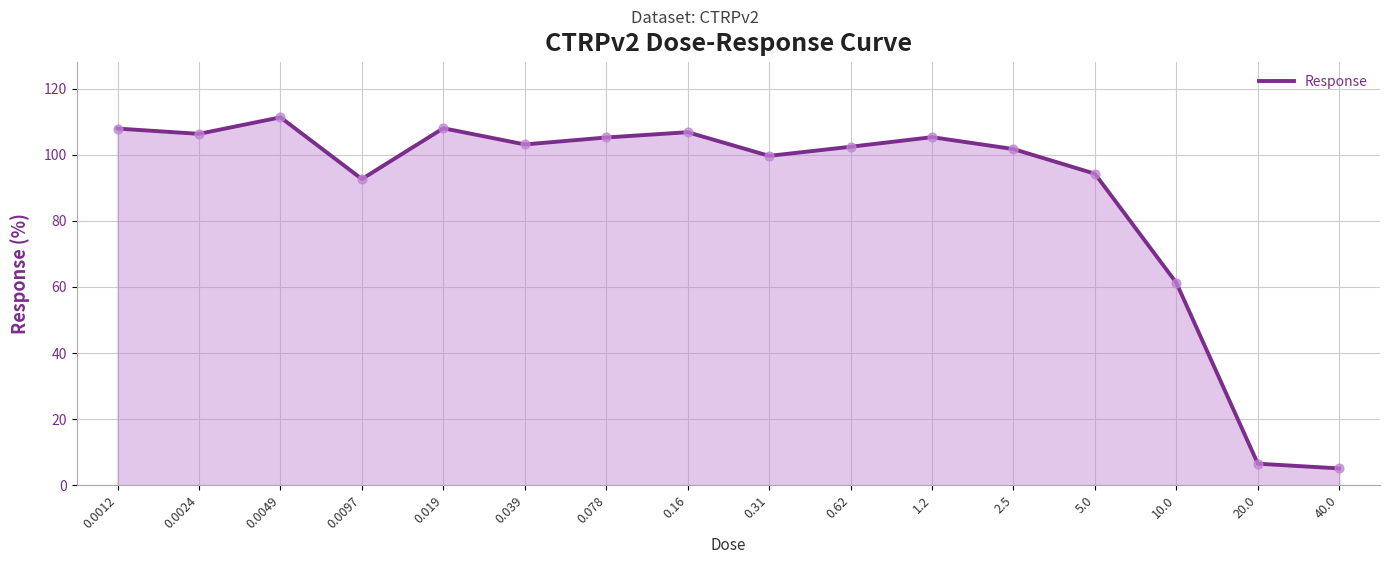

What is the ratio of the value at 0.039 to the value at 0.0049?

0.9